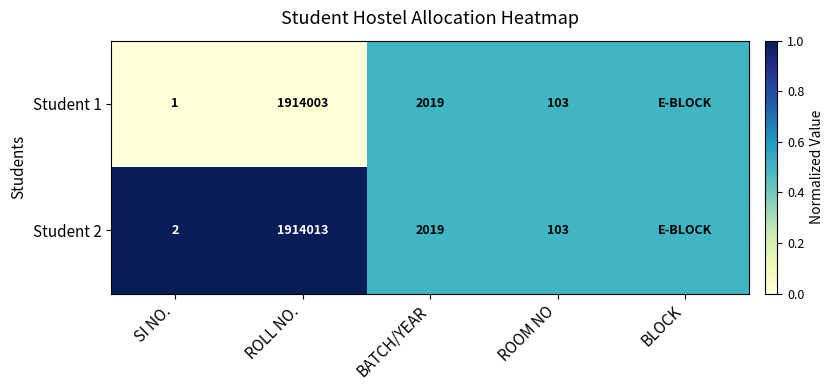

Between ROOM NO and ROLL NO., which is larger?

ROOM NO